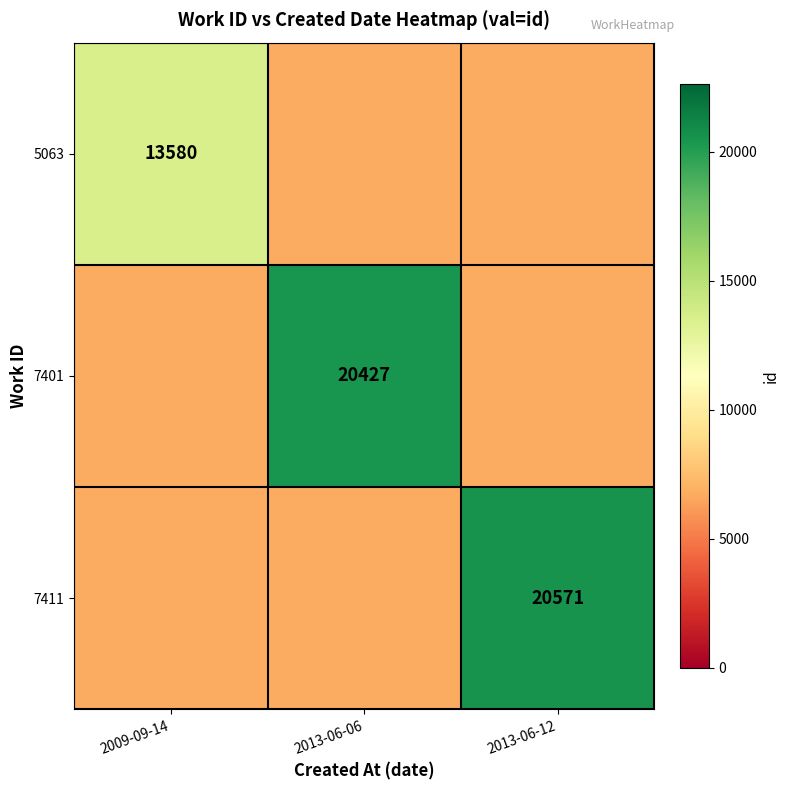

Which has a higher value, 2013-06-06 or 2013-06-12?

2013-06-06